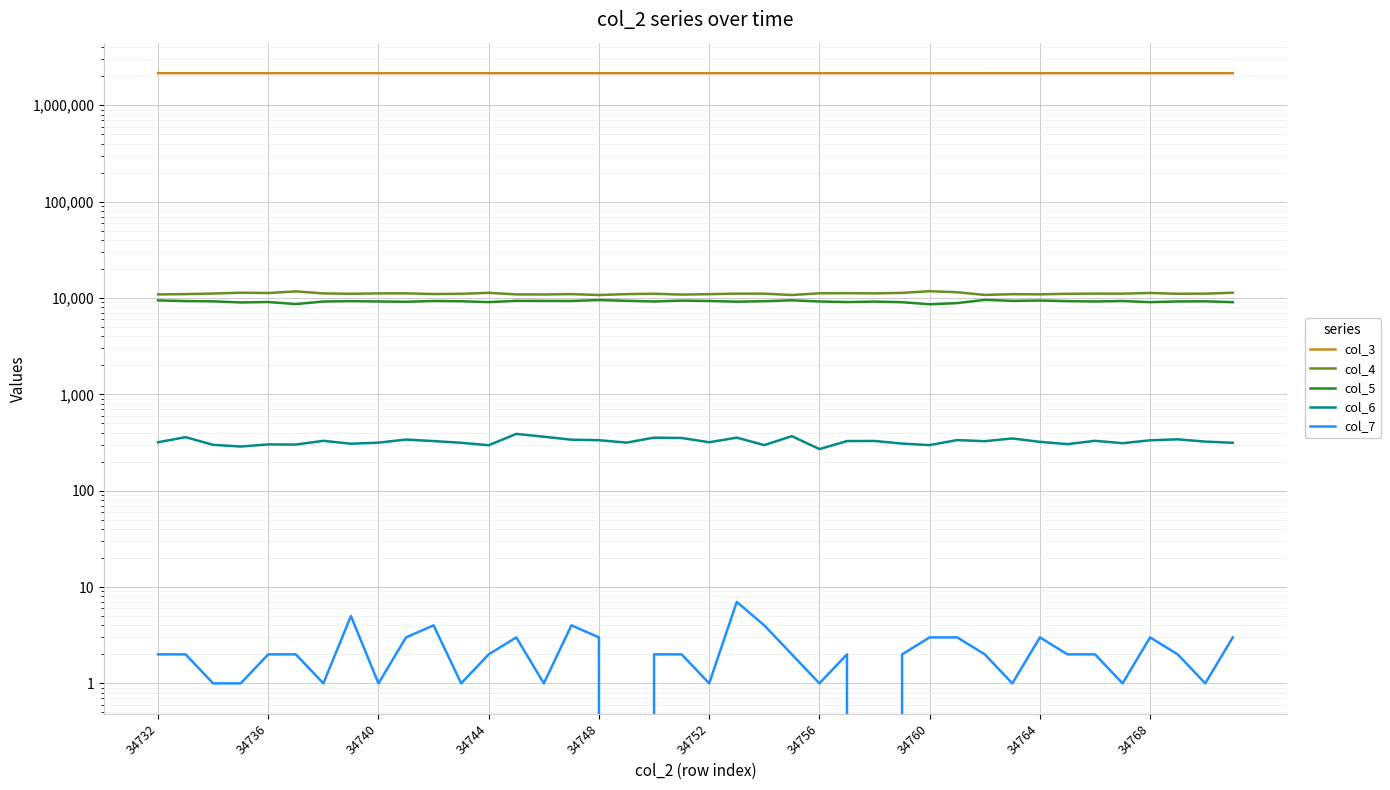

Which category has the lowest value across all series?

17